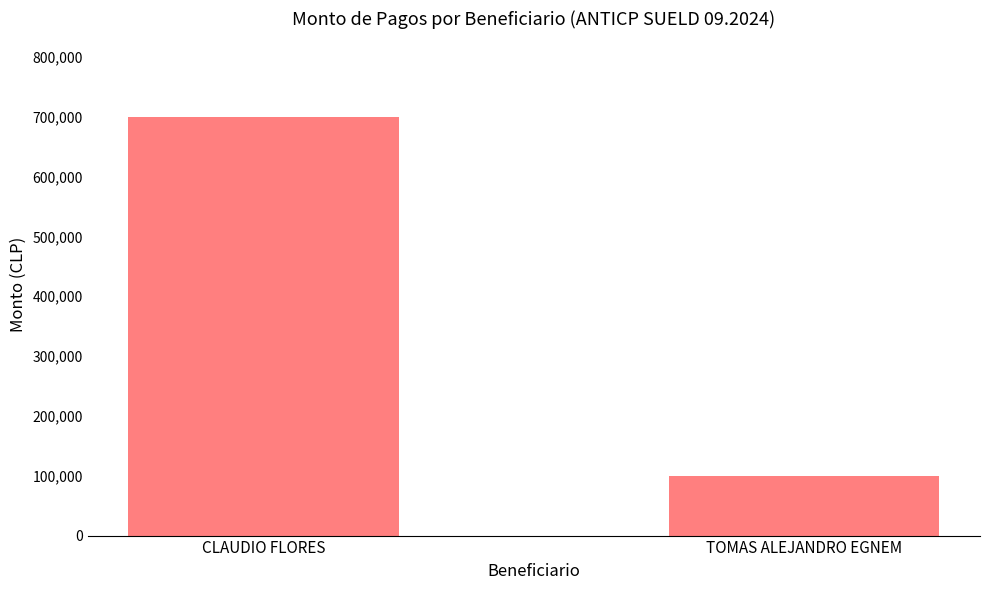

List the labels in order of value, smallest first.

TOMAS ALEJANDRO EGNEM, CLAUDIO FLORES